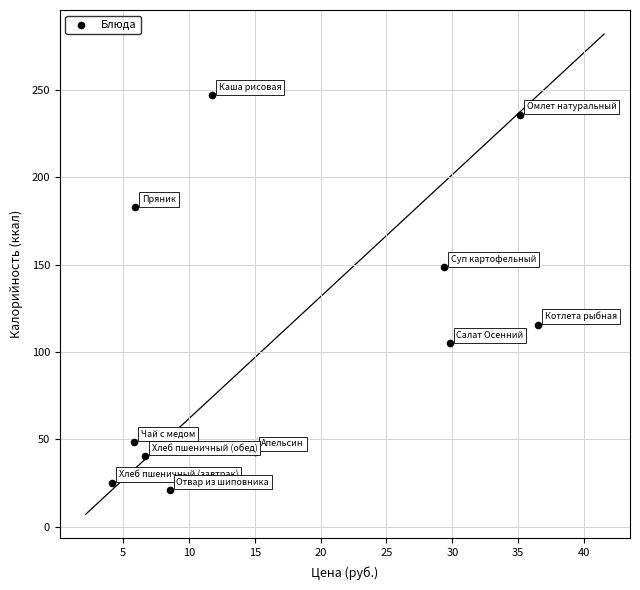

What is the average Y value?

110.4